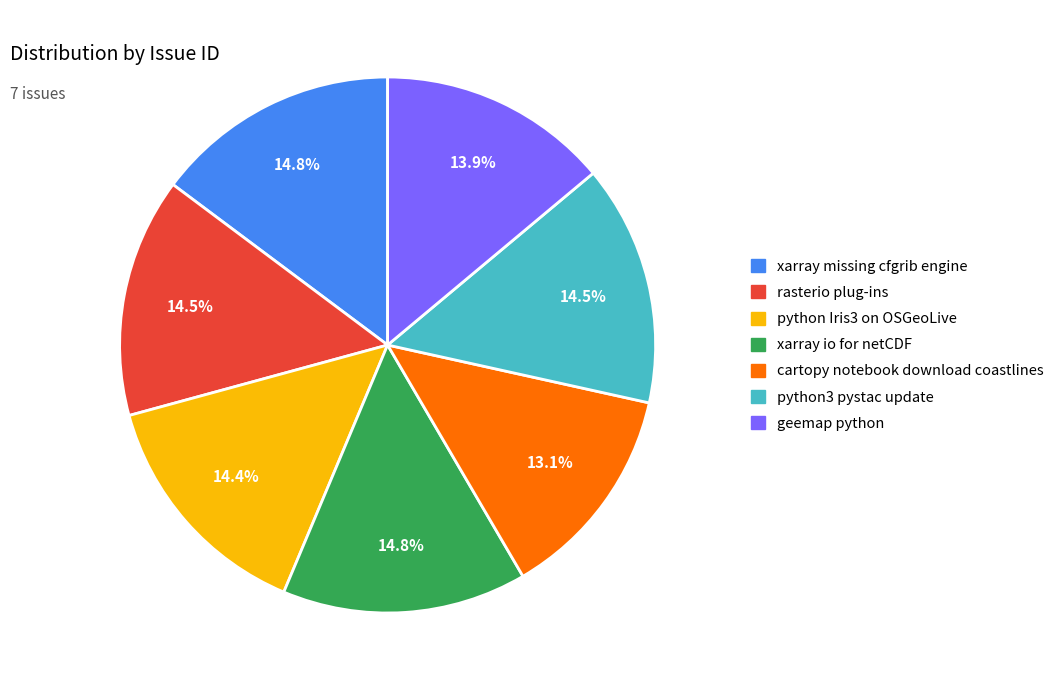

How many segments does this pie chart have?

7